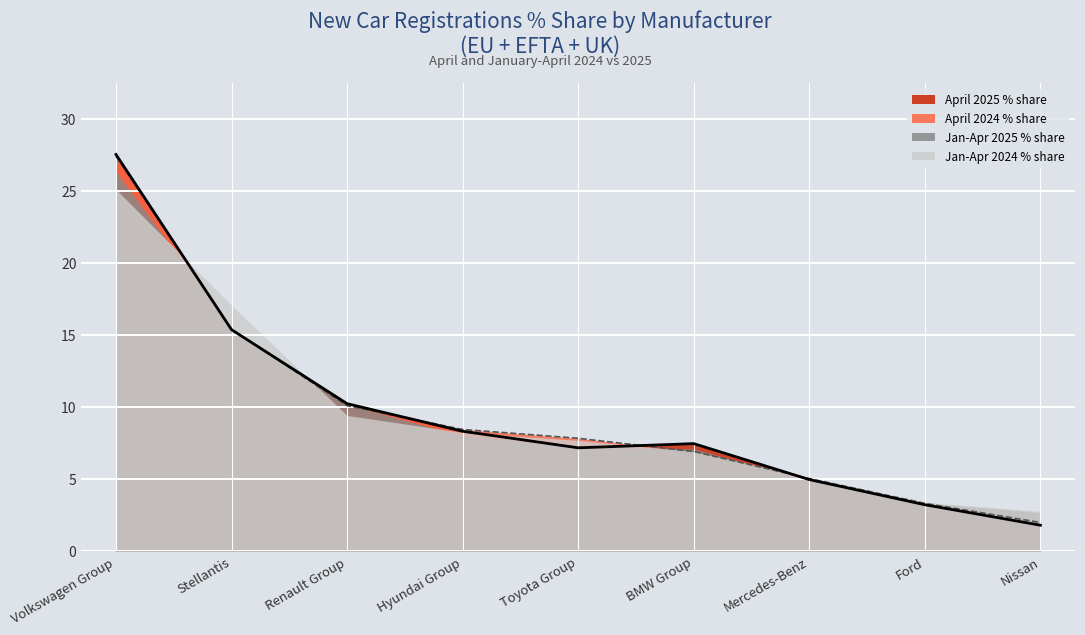

At which category is the sum across all series the highest?

Volkswagen Group